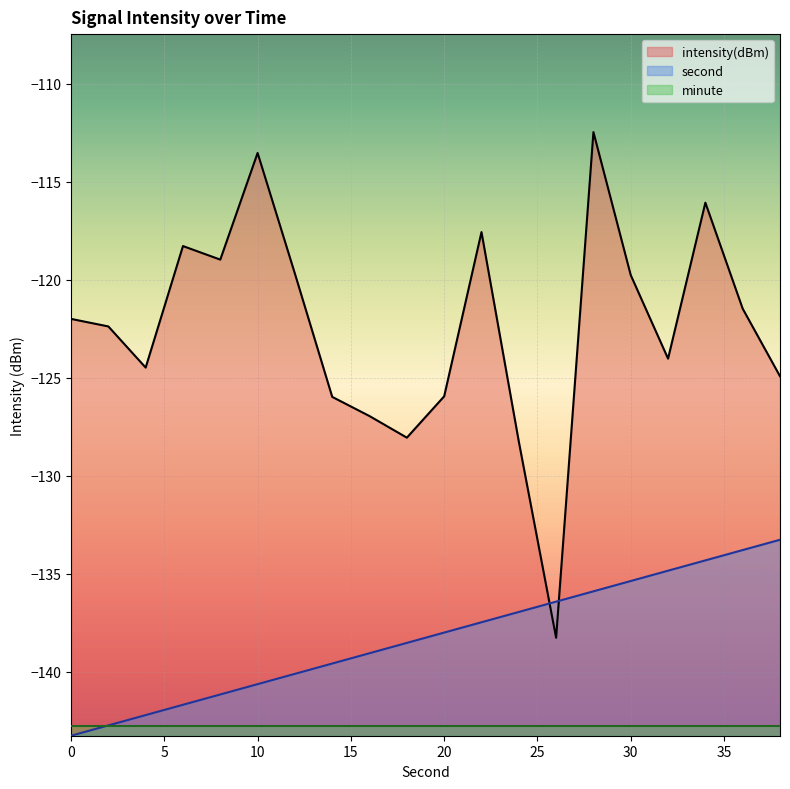

What are all the series names shown in the legend?

intensity(dBm), second, minute